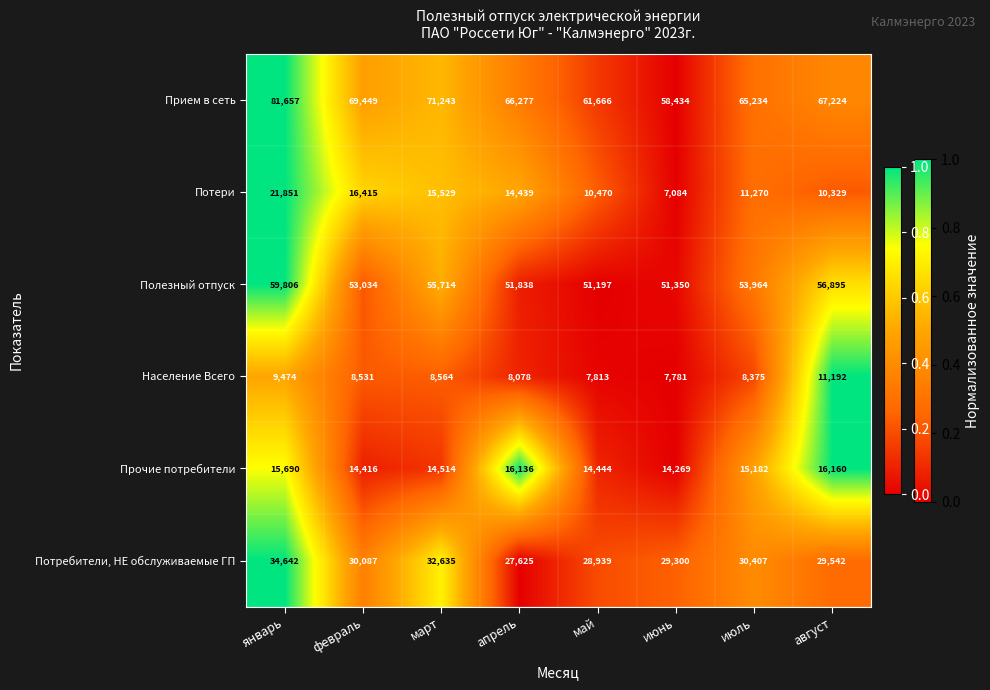

At which label does Потери first exceed 14439?

январь